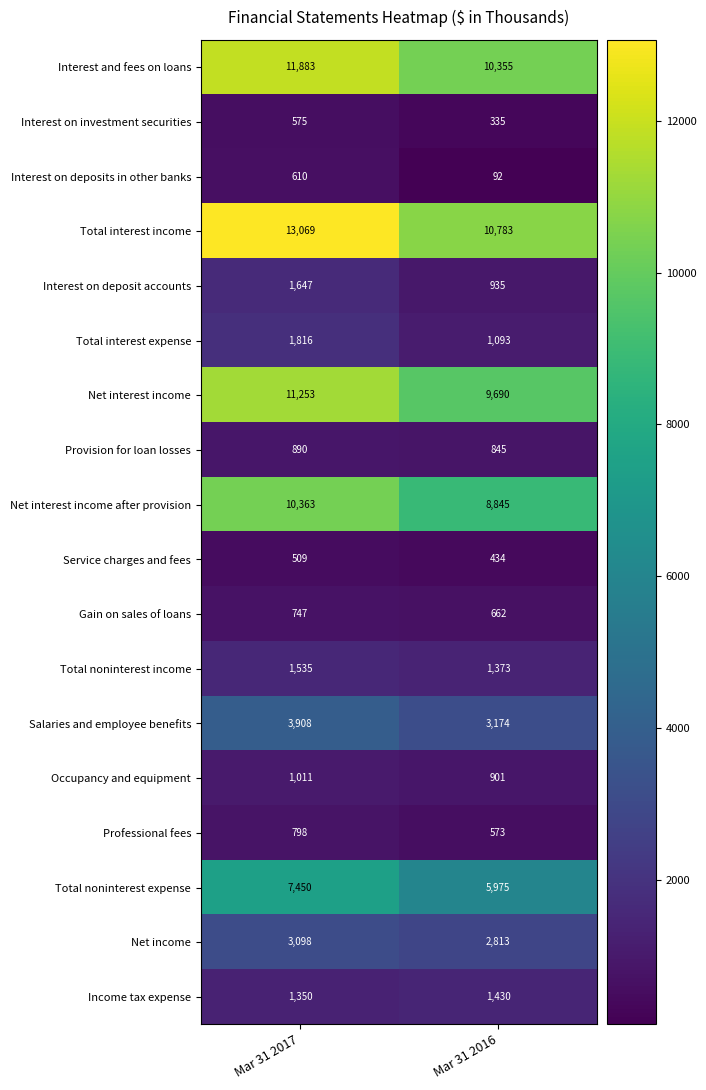

What value does the Total interest expense series have at Mar 31 2016, to the nearest 10?

1090